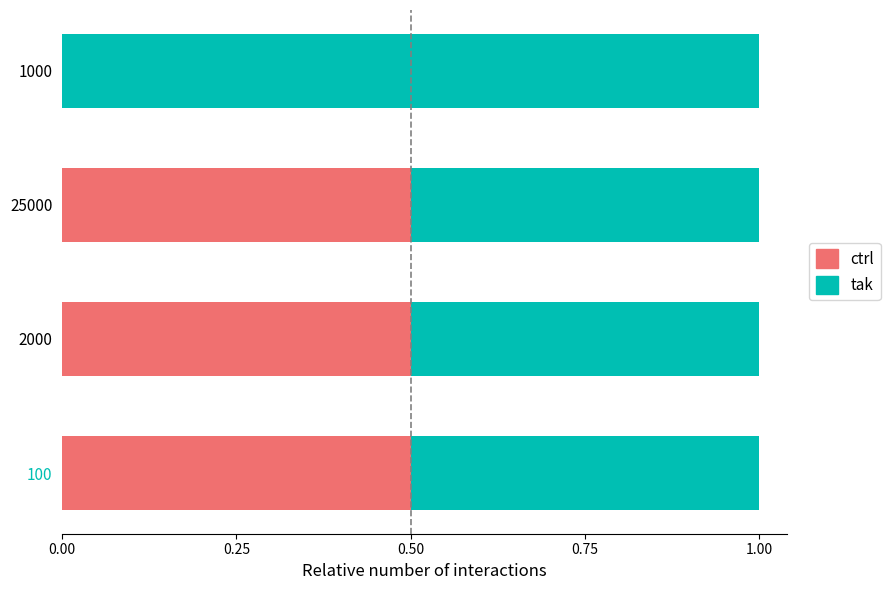

What is the maximum value for ctrl?

0.5